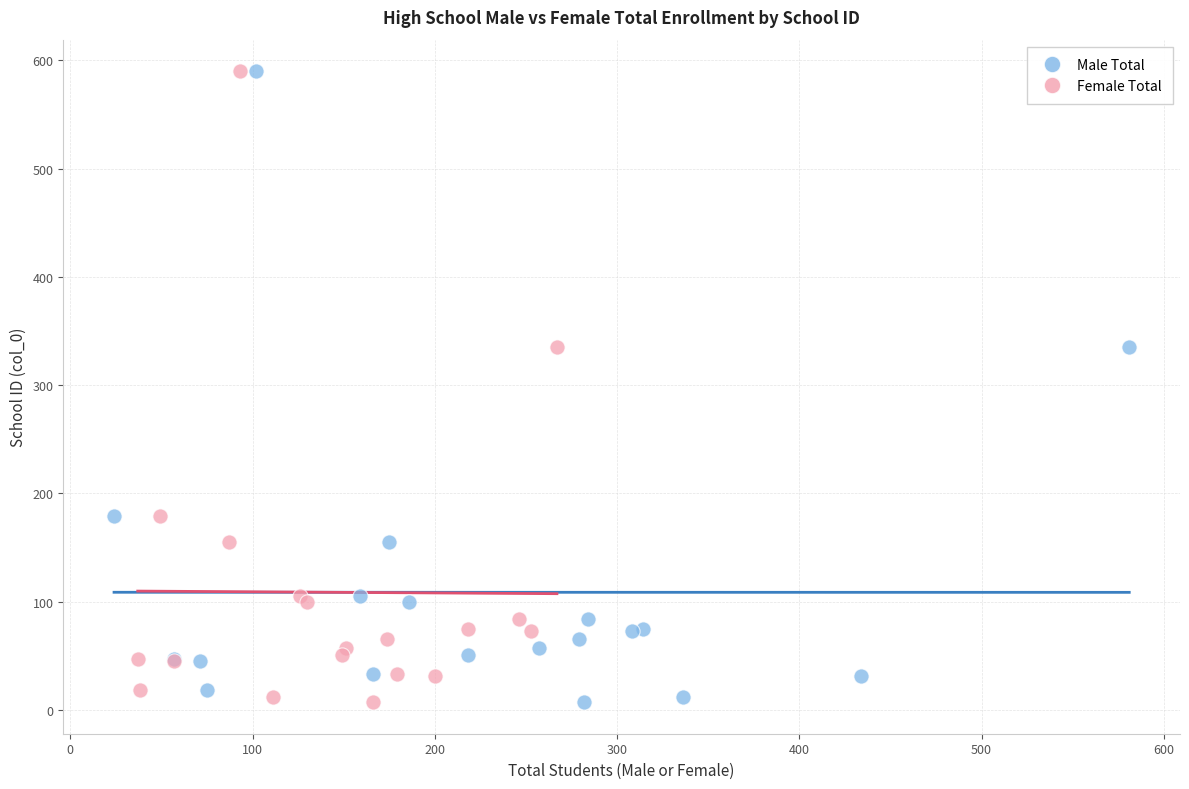

What are all the series names shown in the legend?

Male Total, Female Total